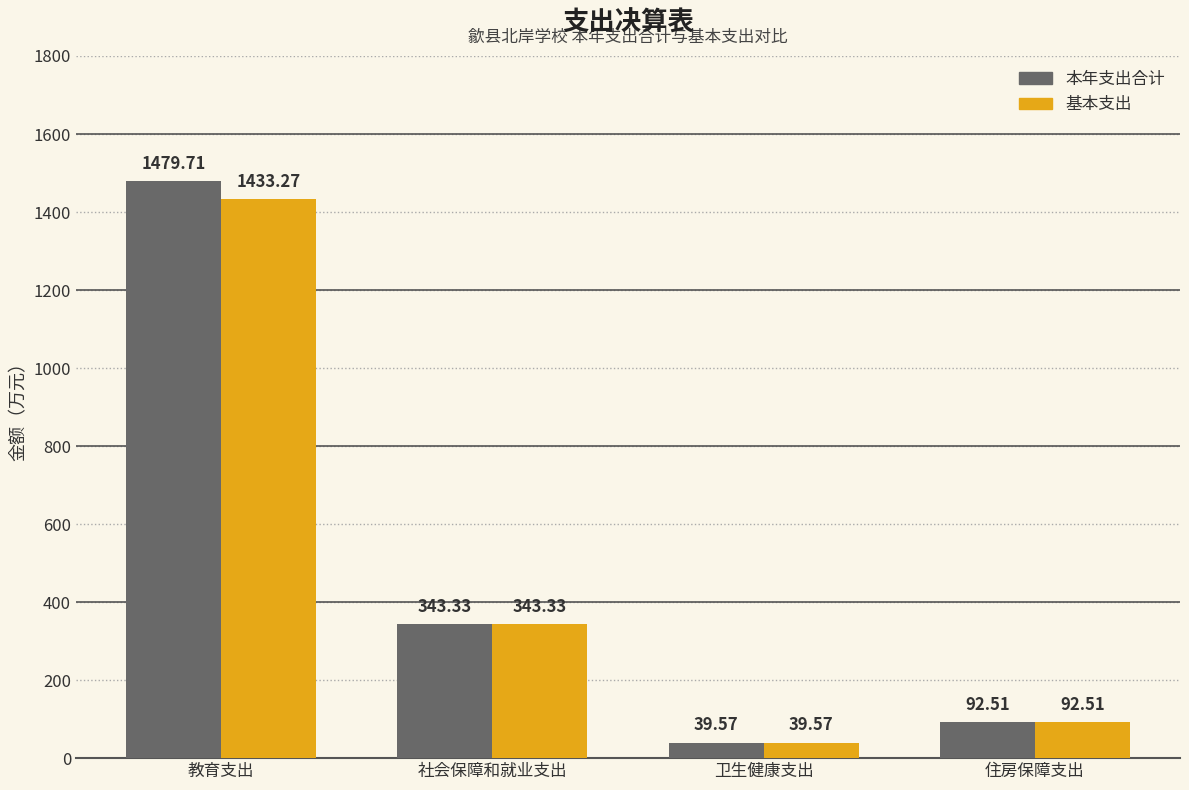

Which series has the largest total across all categories?

本年支出合计